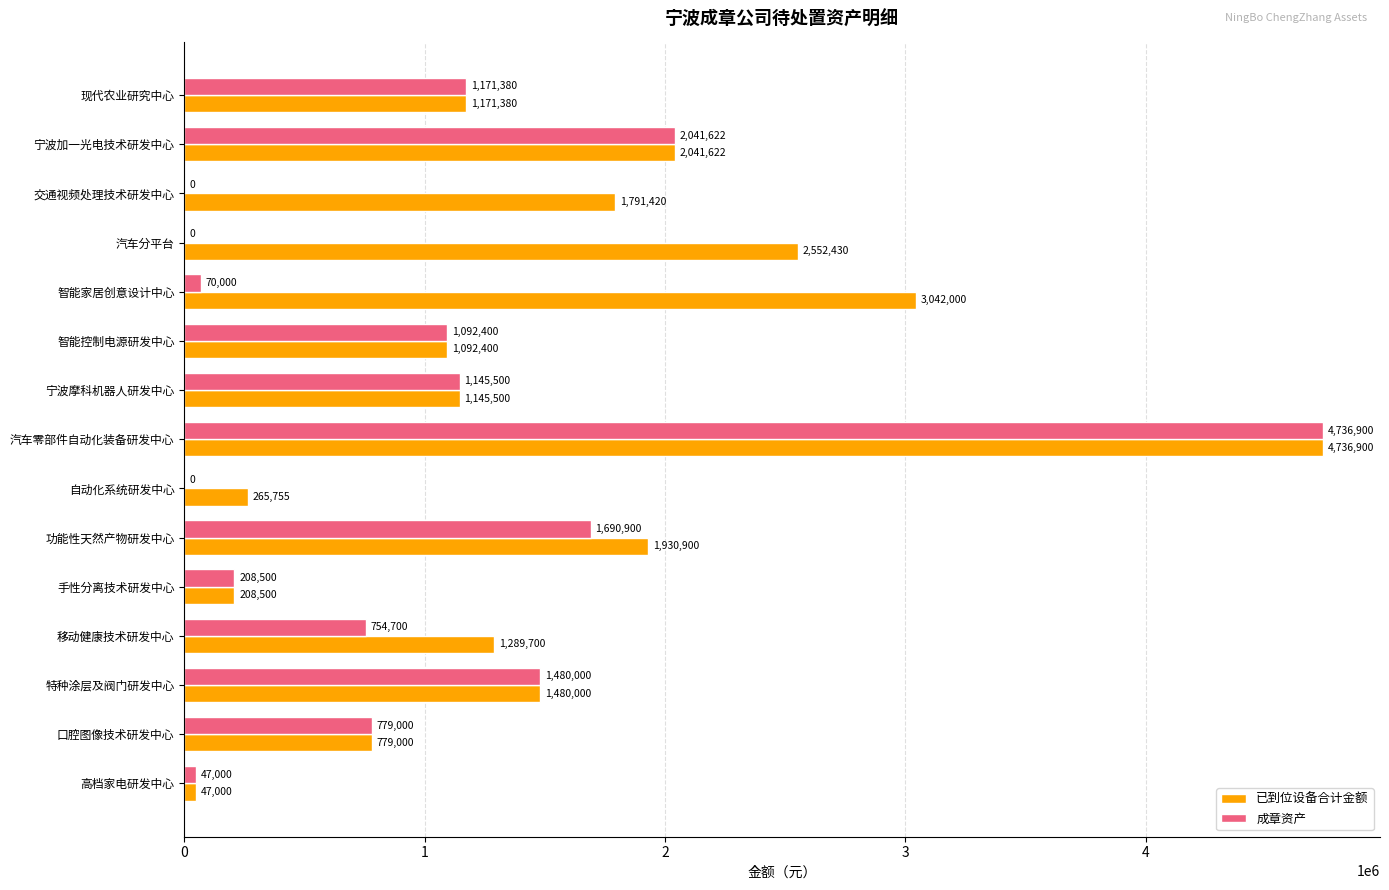

The 已到位设备合计金额 series shows 47000 at 高档家电研发中心. True or false?

True